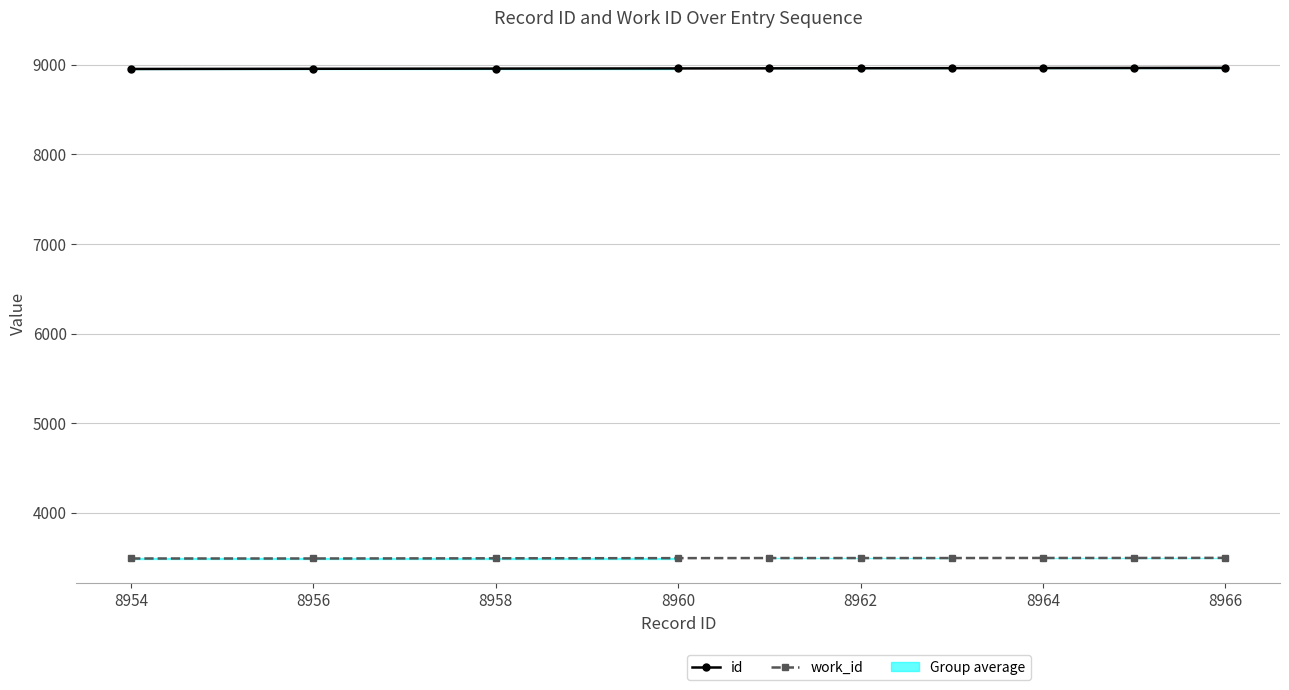

Which series has the largest total across all categories?

id